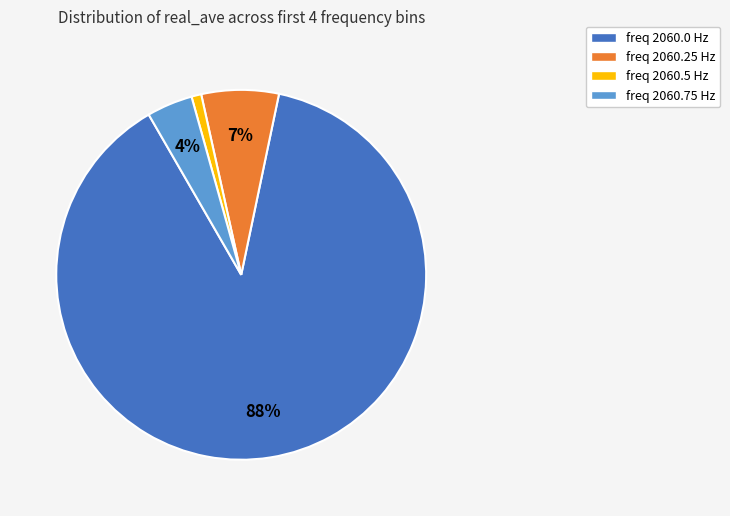

Do freq 2060.5 Hz and freq 2060.25 Hz together represent more than half of the pie?

No